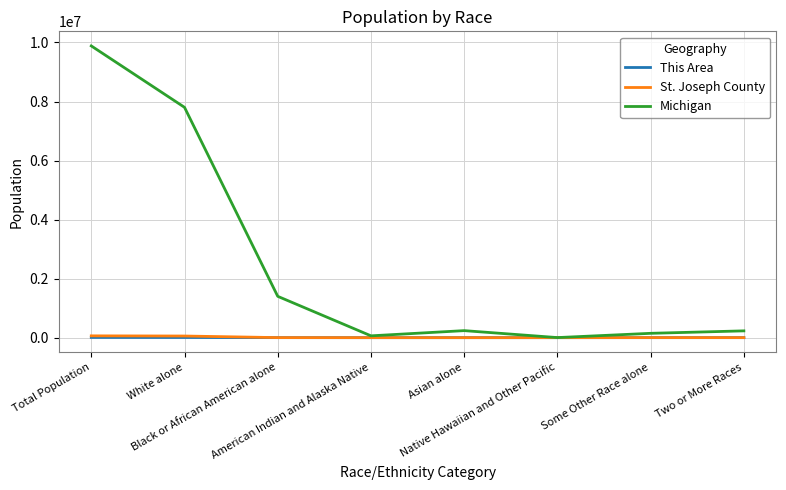

Read the This Area value at American Indian and Alaska Native, to the nearest 10.

40